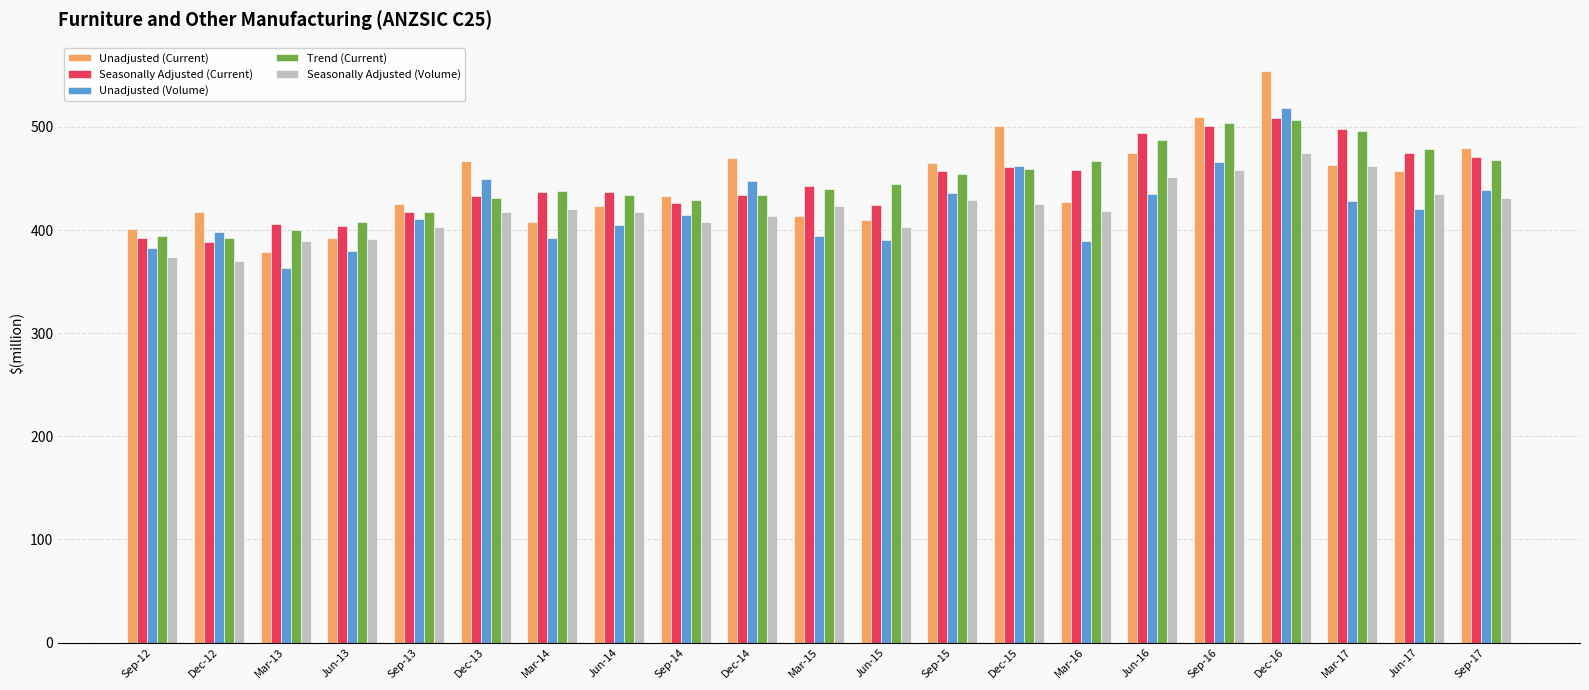

What is the label of the 4th bar from the right?

Dec-16